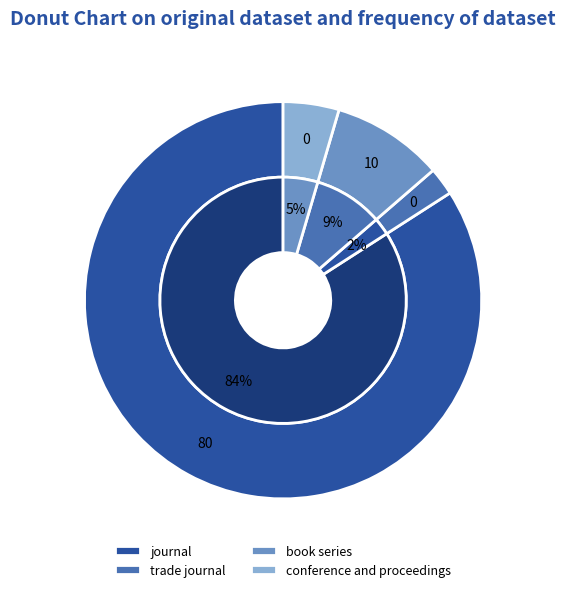

Which has a higher value, book series or conference and proceedings?

book series